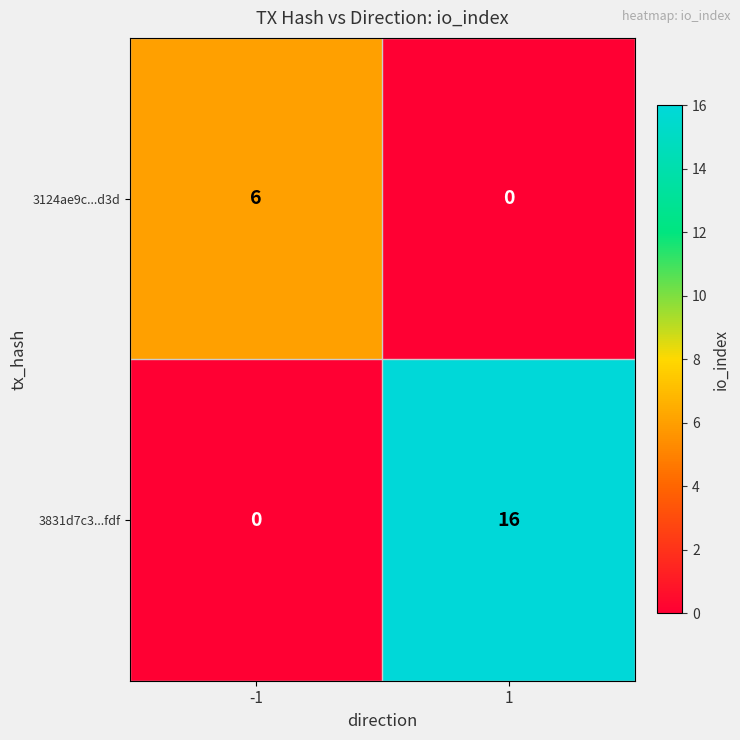

What is the maximum value shown in the chart?

16